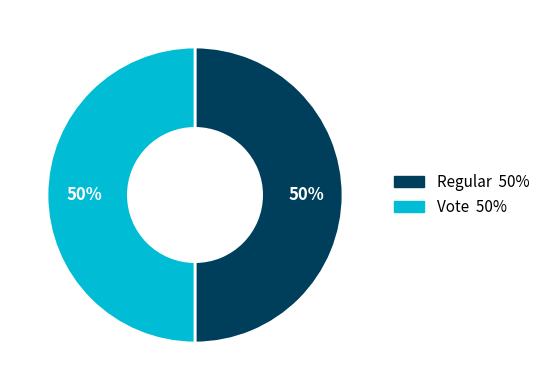

What is the ratio of the value at Vote to the value at Regular?

1.0